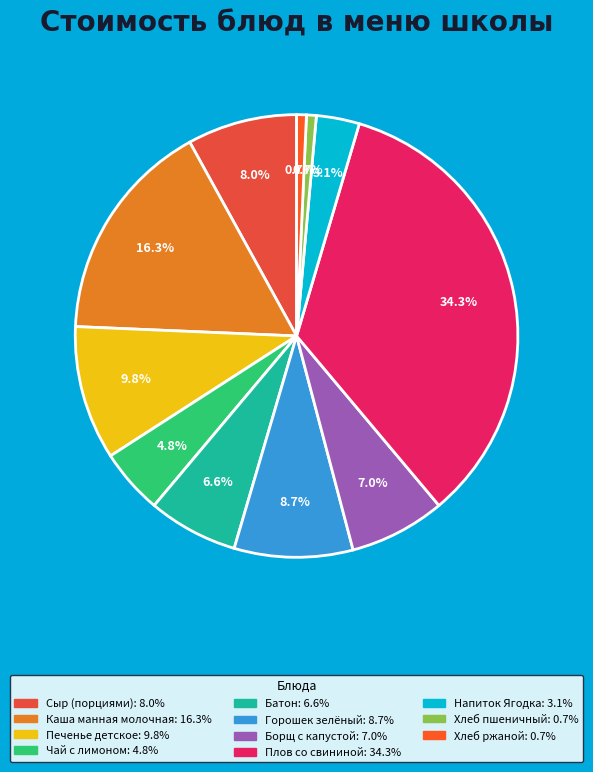

How many slices are in this pie chart?

11